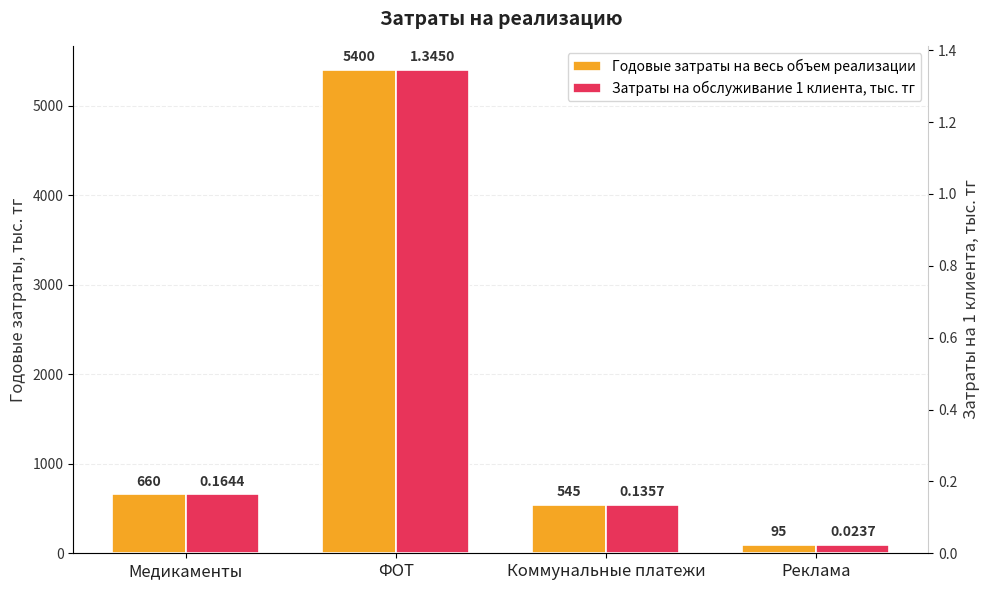

What is the difference between the maximum and second lowest values in the Годовые затраты на весь объем реализации series?

4855.0